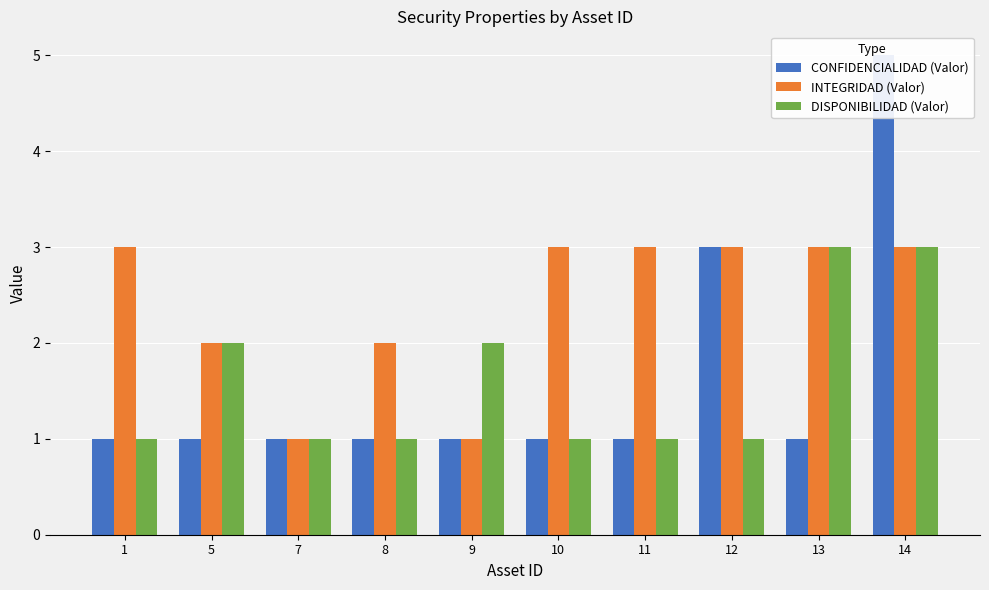

Which series has the largest total across all categories?

INTEGRIDAD (Valor)